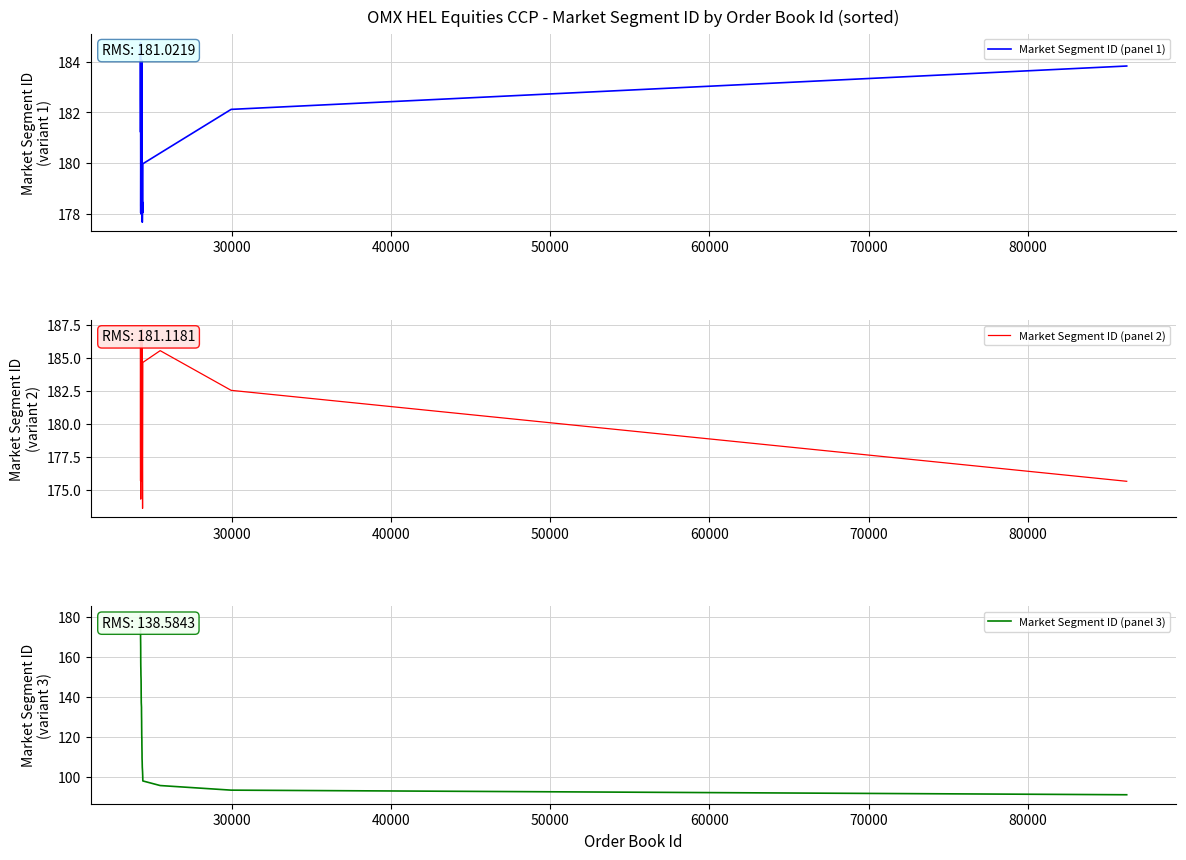

True or false: Market Segment ID (panel 1) has a value of 61.6 at 20.

False